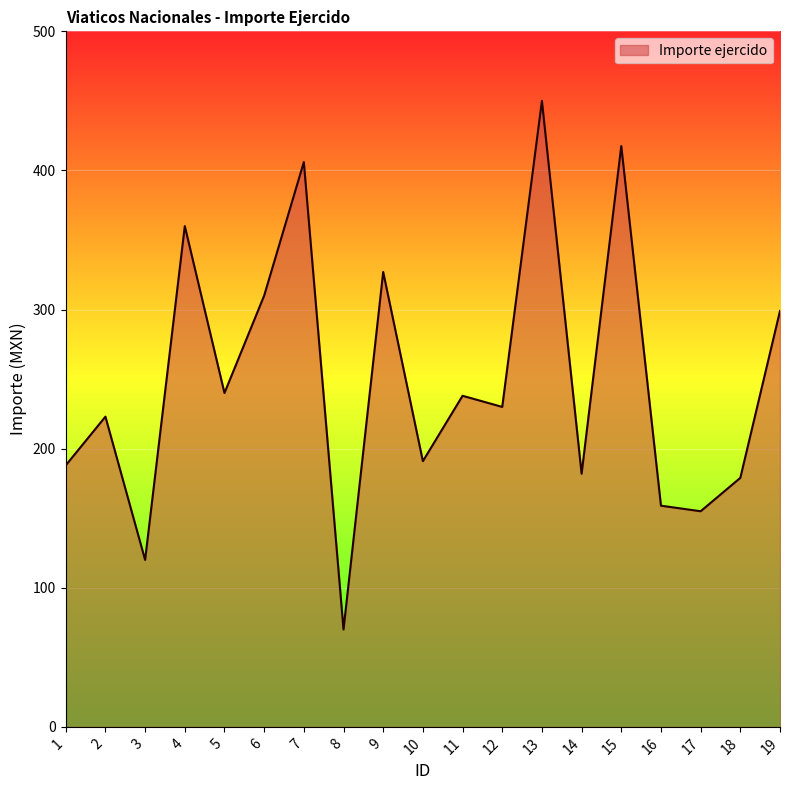

Which has a higher value, 6 or 3?

6